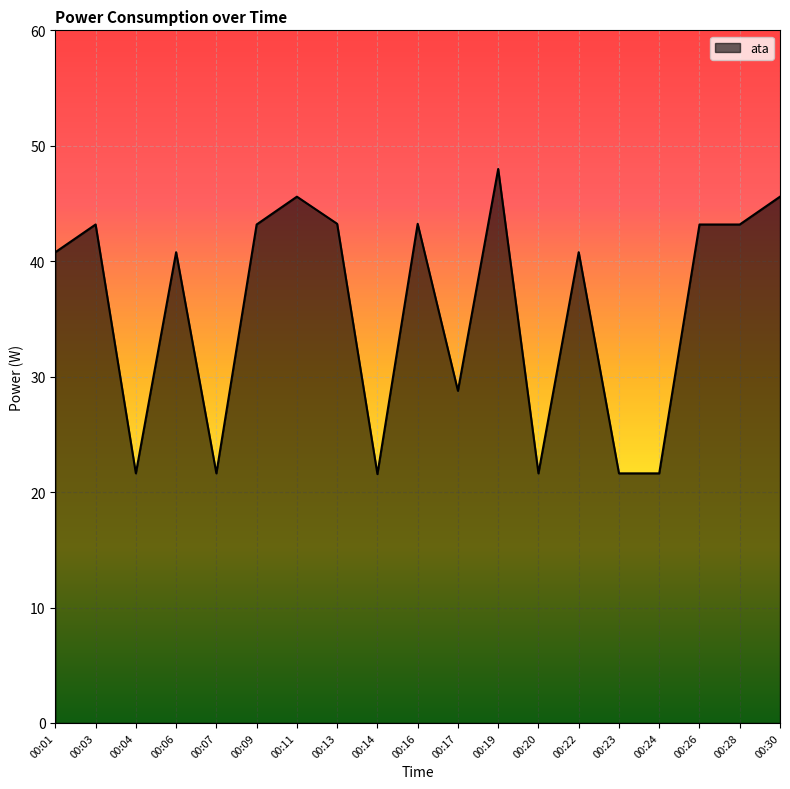

Where does the data first go above 40?

00:01